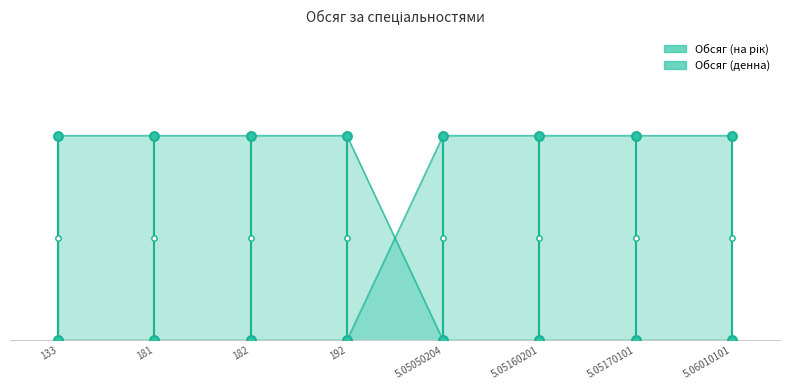

Which series reaches the maximum Y coordinate?

Обсяг (на рік)